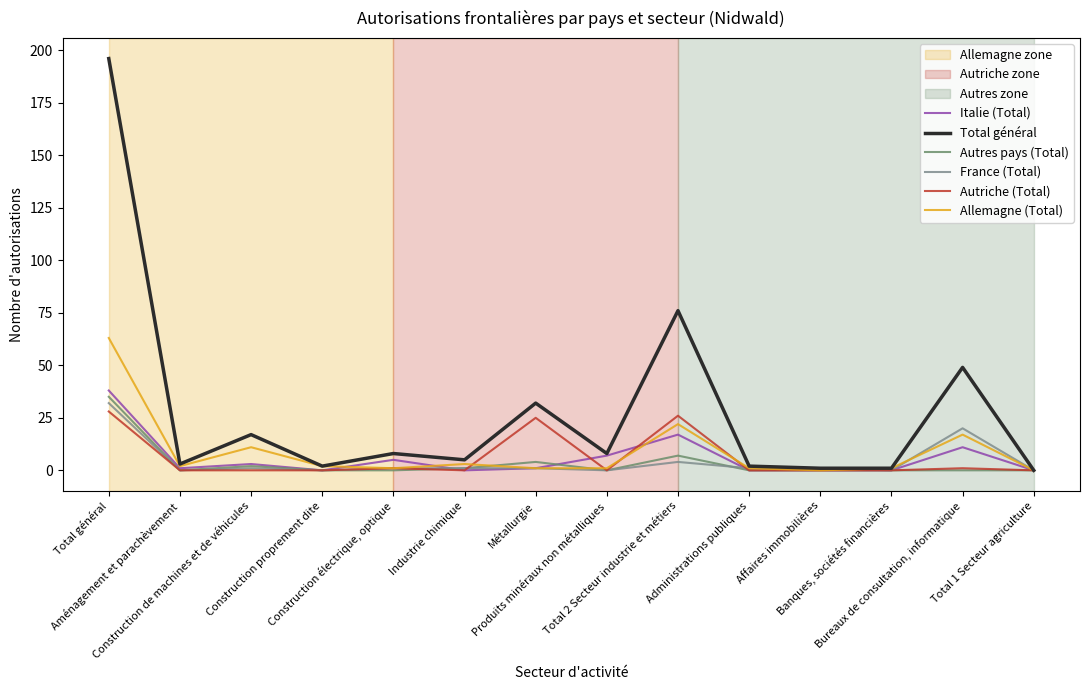

List the labels in order of Autriche (Total) value, largest first.

Total général, Total 2 Secteur industrie et métiers, Métallurgie, Construction électrique, optique, Bureaux de consultation, informatique, Aménagement et parachèvement, Construction de machines et de véhicules, Construction proprement dite, Industrie chimique, Produits minéraux non métalliques, Administrations publiques, Affaires immobilières, Banques, sociétés financières, Total 1 Secteur agriculture